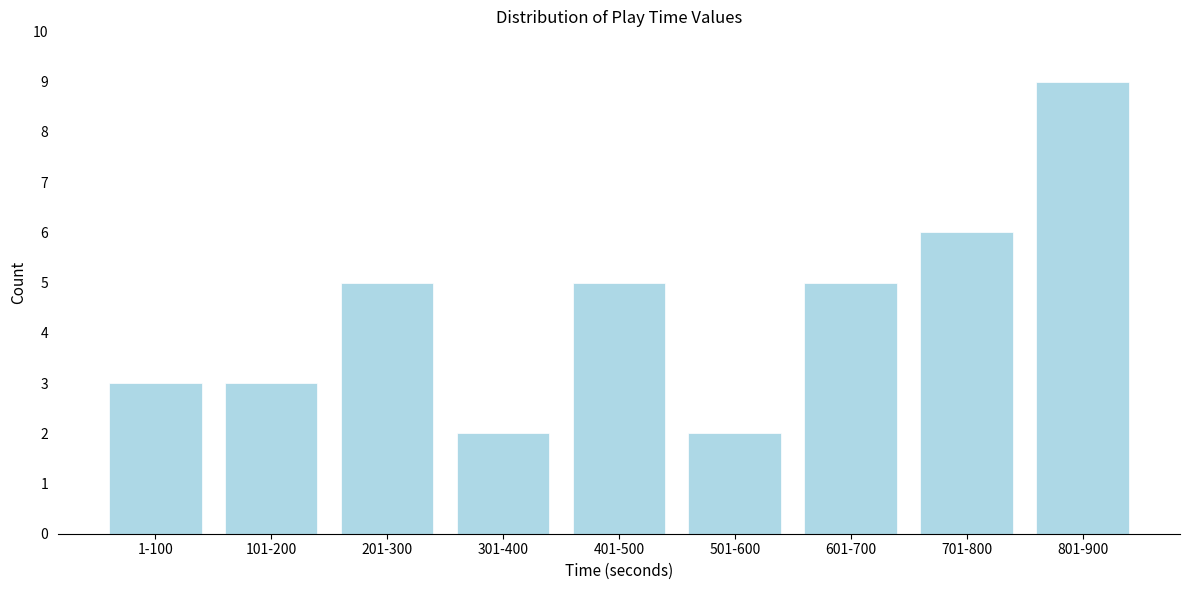

Reading left to right, what are all the values shown in this chart?

3	3	5	2	5	2	5	6	9